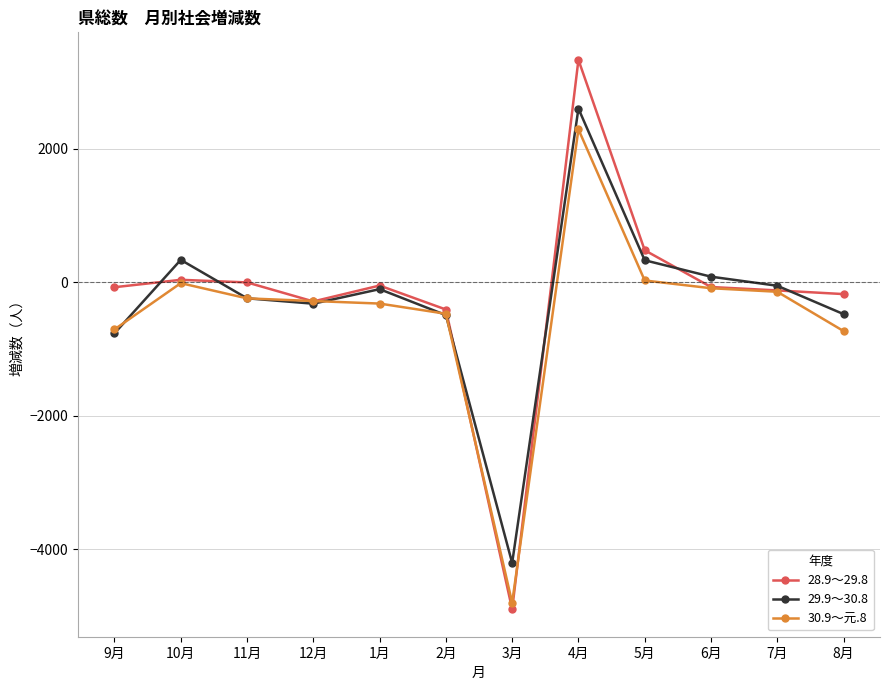

At which label does 29.9～30.8 reach its minimum?

3月